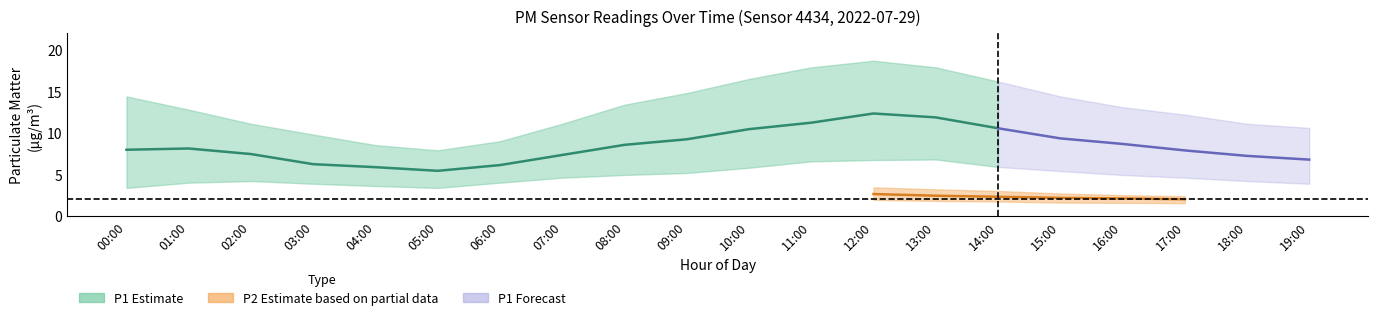

Is this an area chart (filled region under the line)?

No